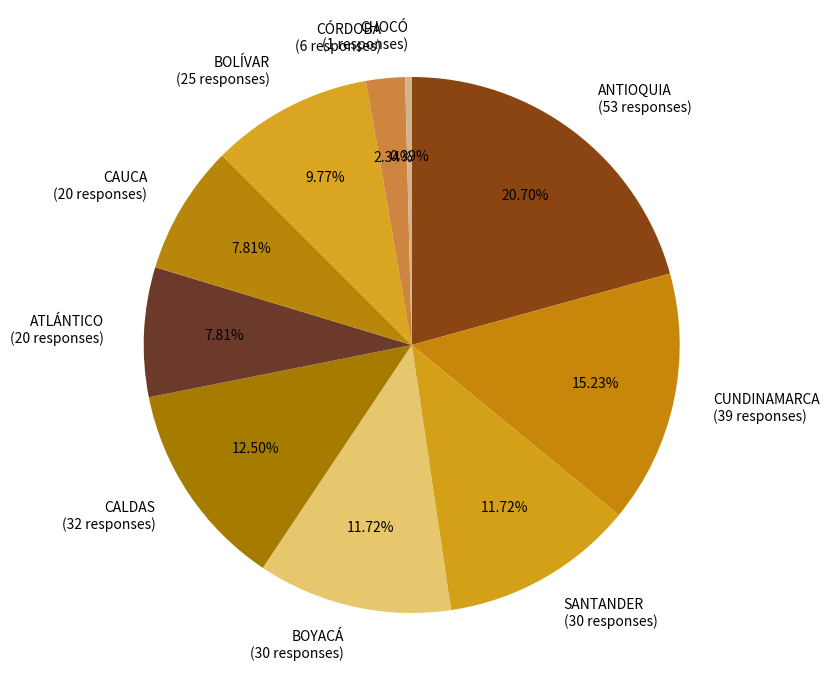

What percentage is the ANTIOQUIA slice, to the nearest percent?

21%